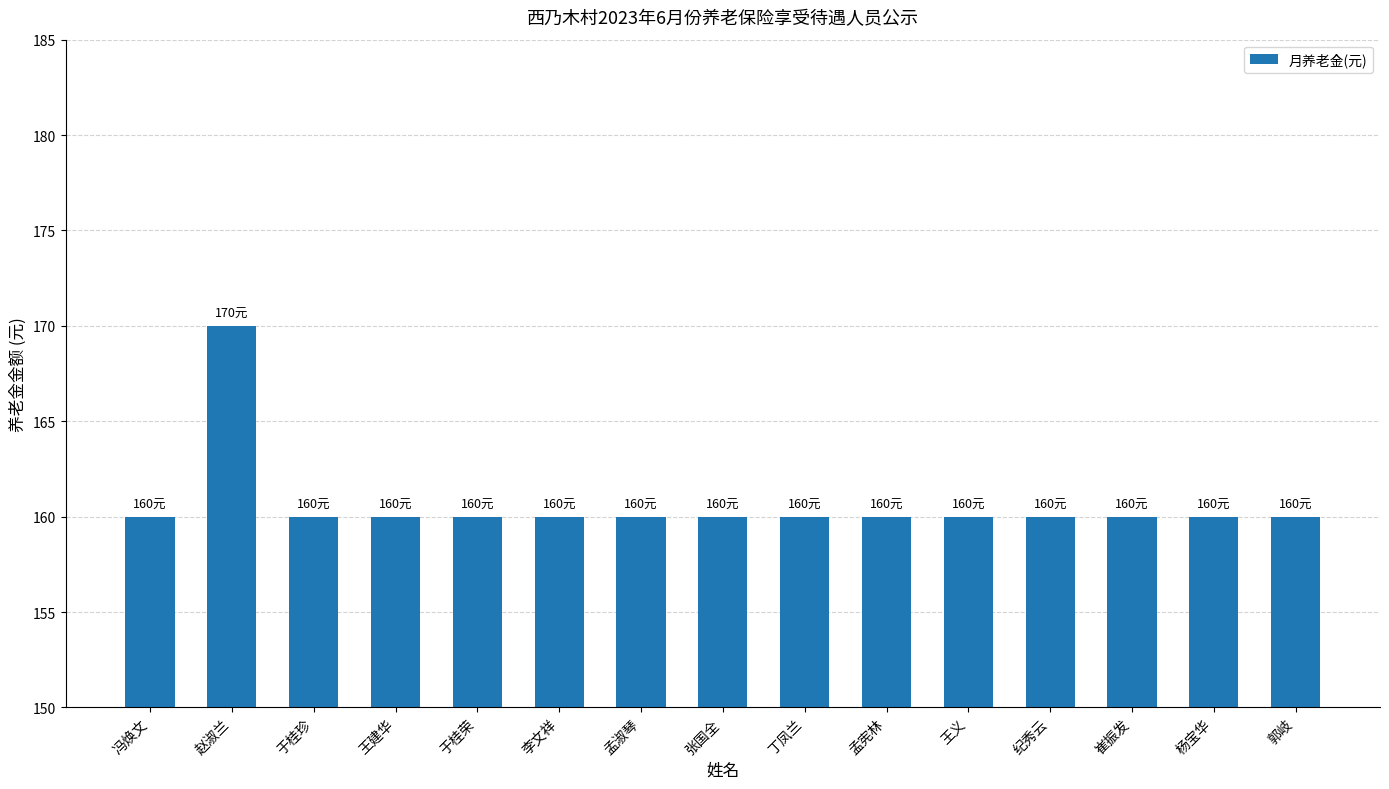

Does the chart contain stacked bars?

No